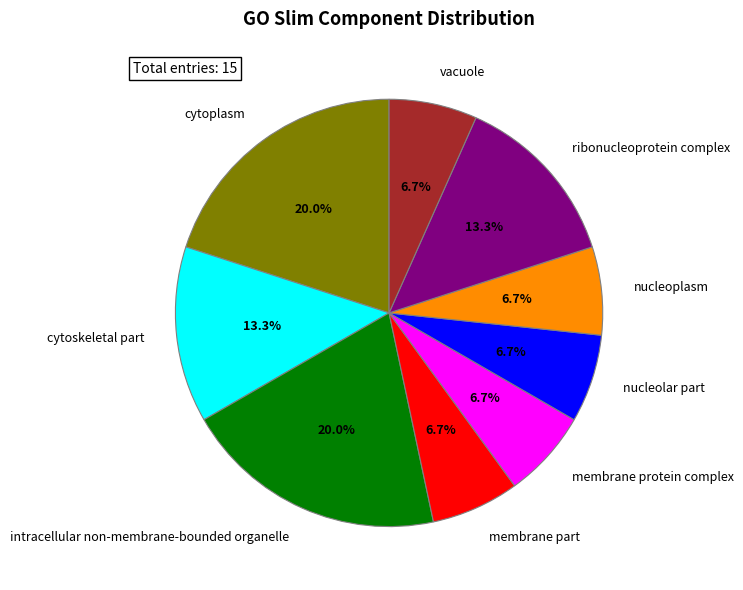

Which has a higher value, cytoskeletal part or membrane part?

cytoskeletal part